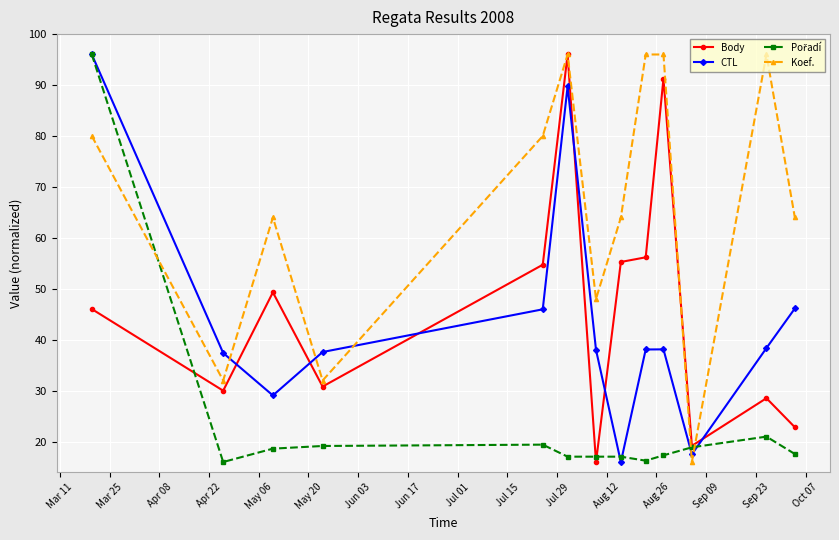

At how many categories does at least one series exceed 71?

6